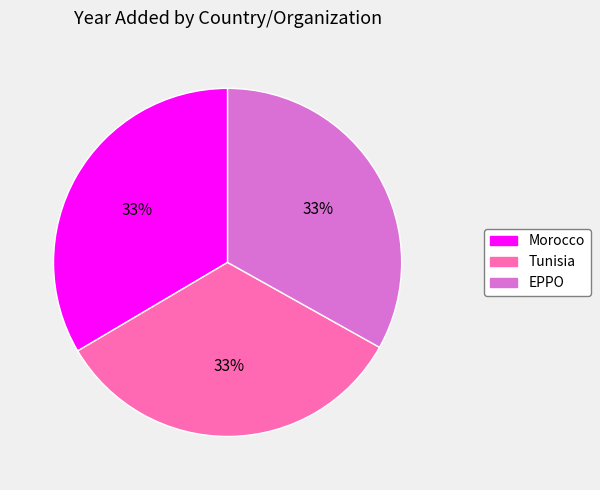

Is it true that Tunisia is 33% of the pie?

True